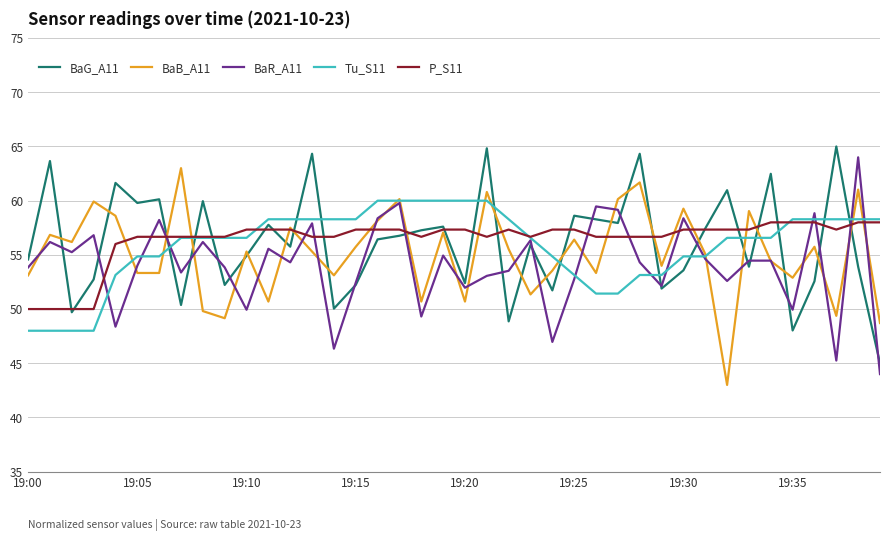

After their last crossing, which series has the higher values: BaR_A11 or BaG_A11?

BaG_A11